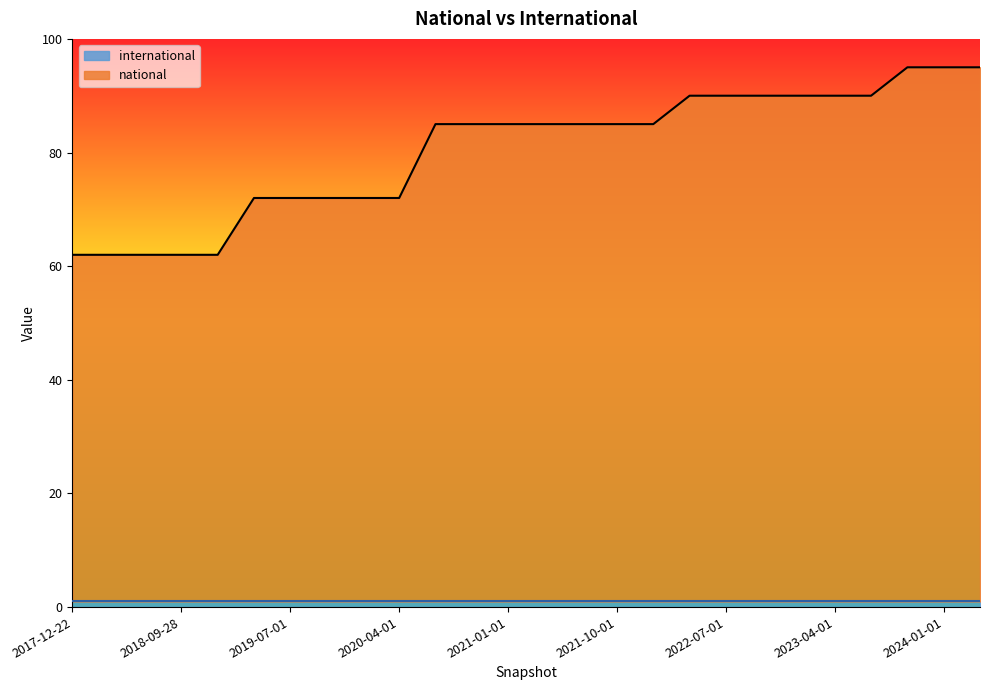

List the labels in order of value, largest first.

2023-10-01, 2024-01-01, 2024-04-01, 2022-04-01, 2022-07-01, 2022-10-01, 2023-01-01, 2023-04-01, 2023-07-01, 2020-07-01, 2020-10-01, 2021-01-01, 2021-04-01, 2021-07-01, 2021-10-01, 2022-01-01, 2019-04-06, 2019-07-01, 2019-10-09, 2020-01-01, 2020-04-01, 2017-12-22, 2018-04-09, 2018-07-11, 2018-09-28, 2019-01-01